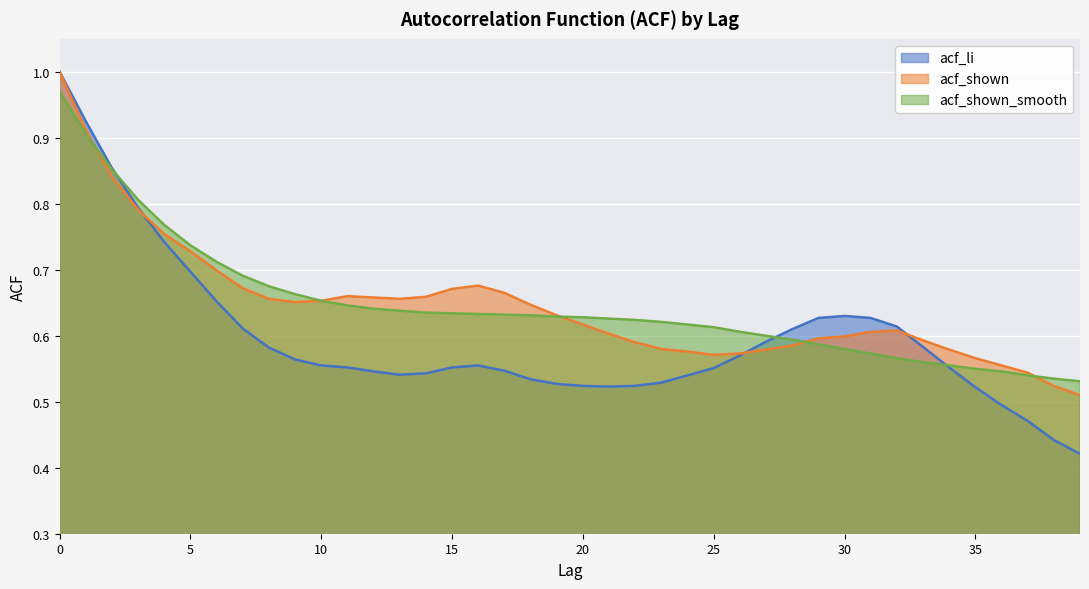

Which series has the largest total across all categories?

acf_shown